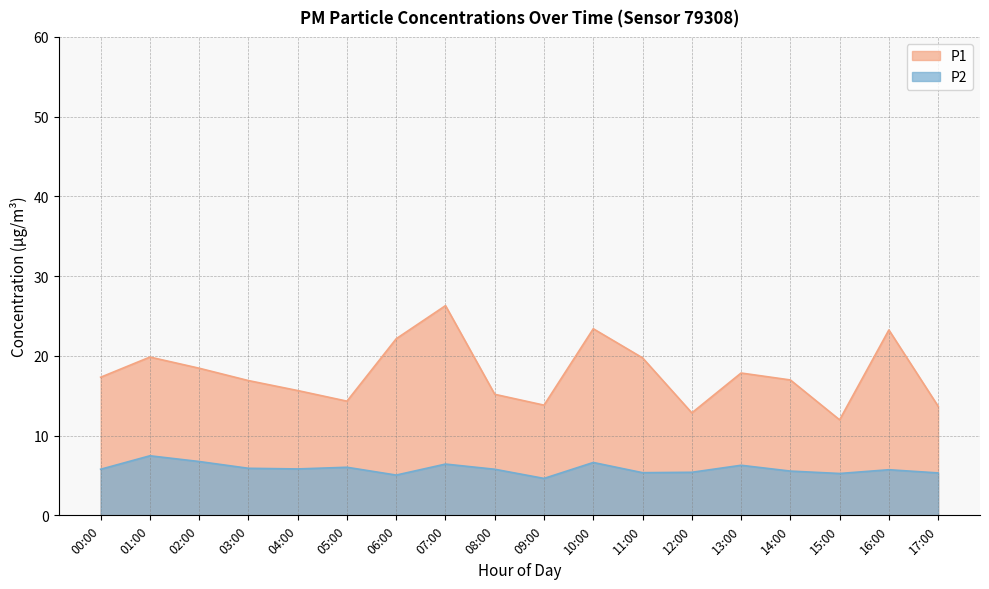

Does the chart display data point markers on the line(s)?

No